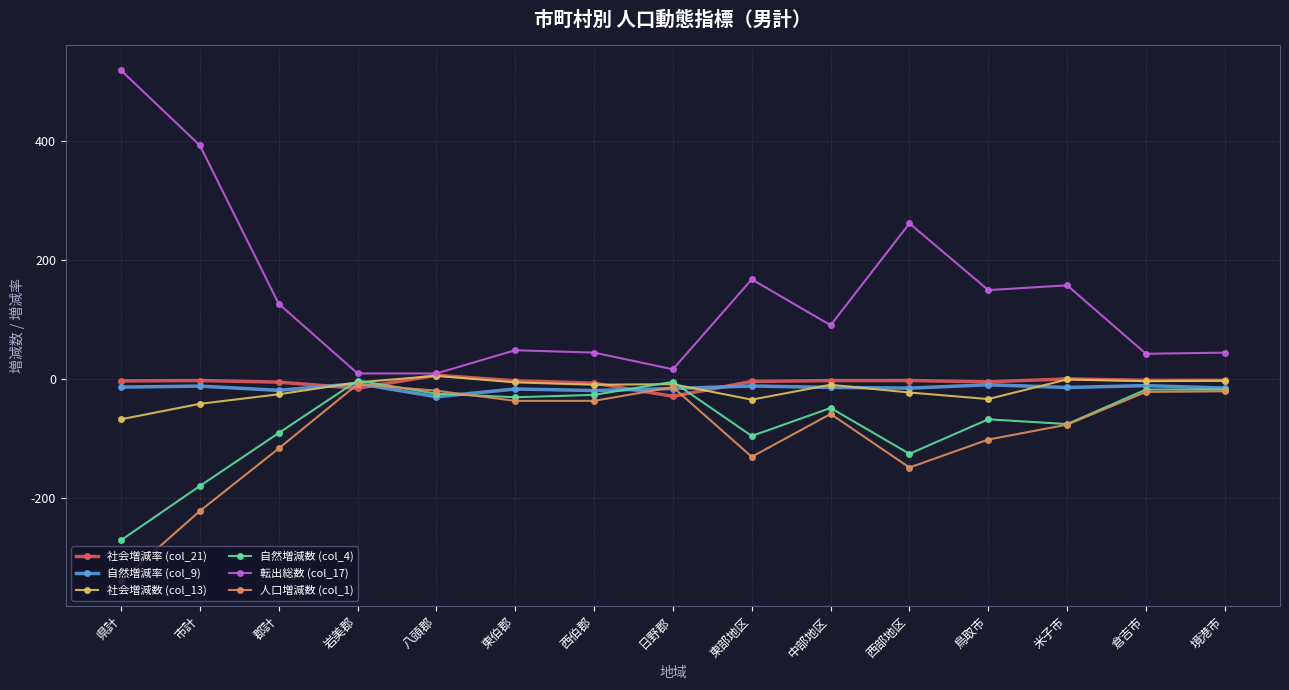

True or false: 自然増減率 (col_9) has more than 2 interior local peaks.

True